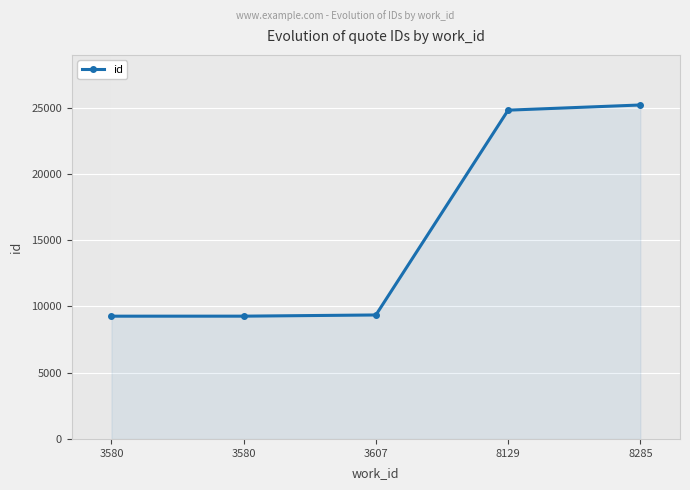

How many lines are shown in the chart?

1